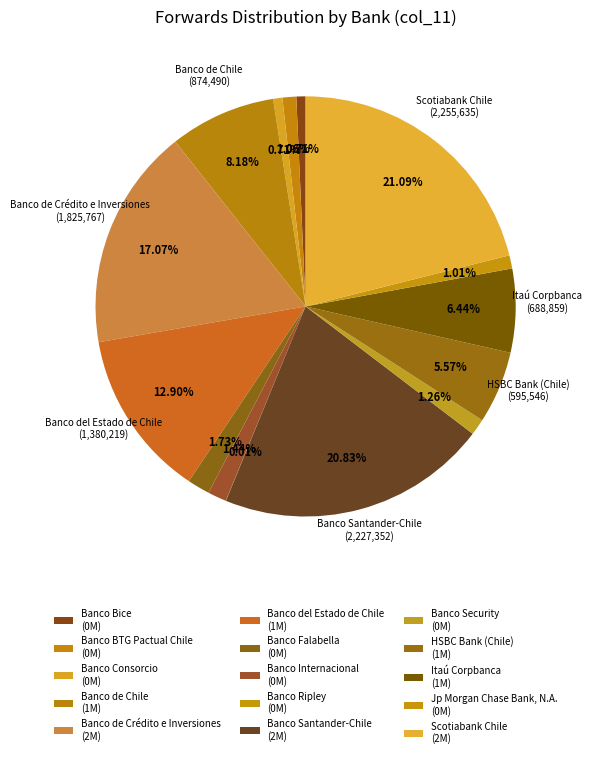

To the nearest percent, what is the difference between the Banco Bice and Banco Security slice percentages?

1%